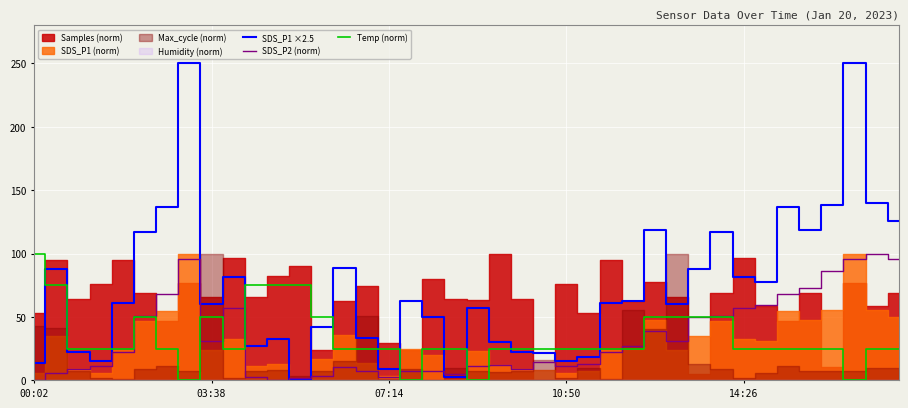

Does the chart display data point markers on the line(s)?

No